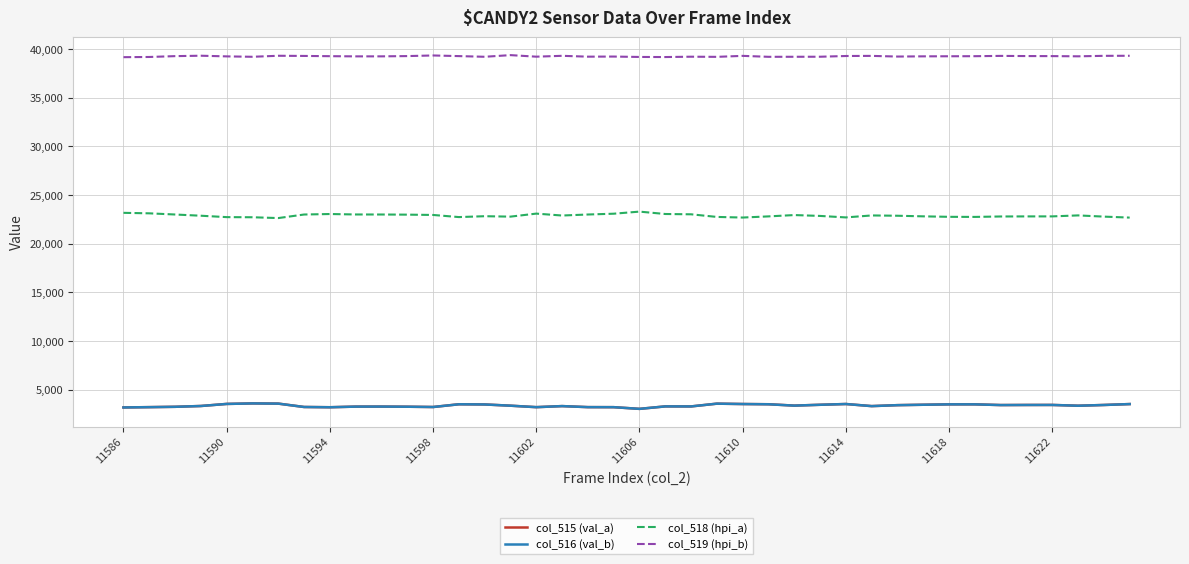

What is the maximum value for col_516 (val_b)?

3606